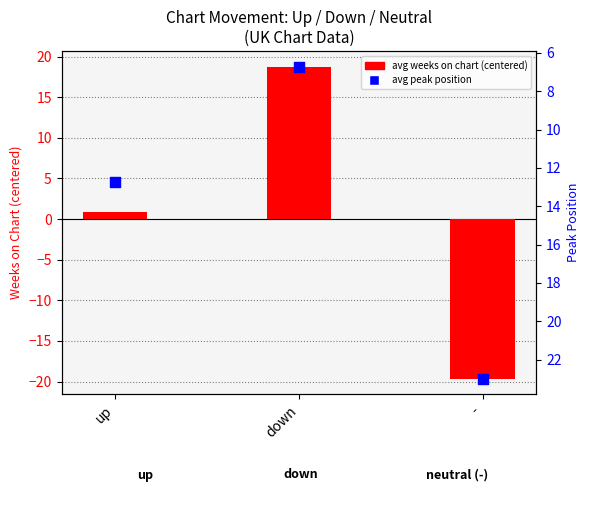

At which category is the sum across all series the highest?

down